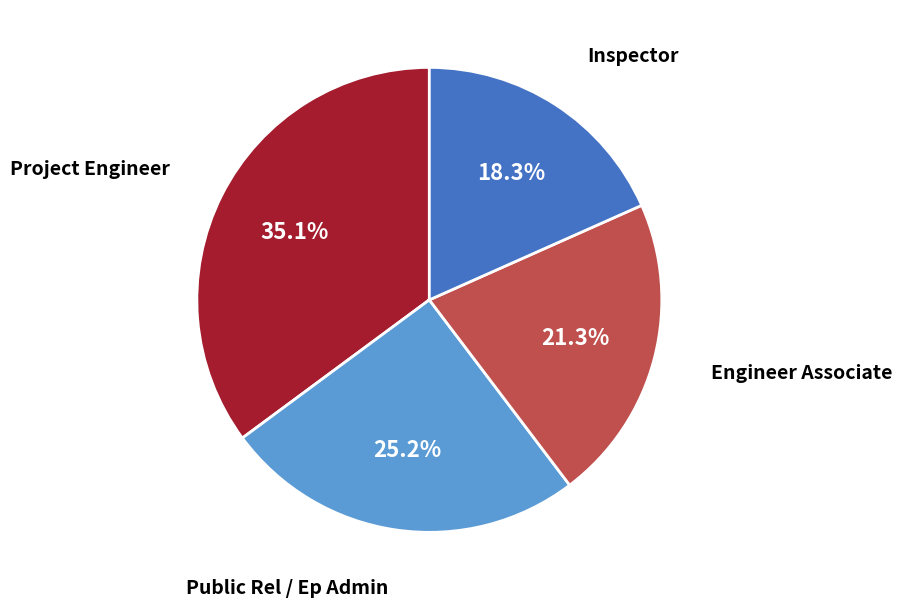

Does any single category account for the majority?

No